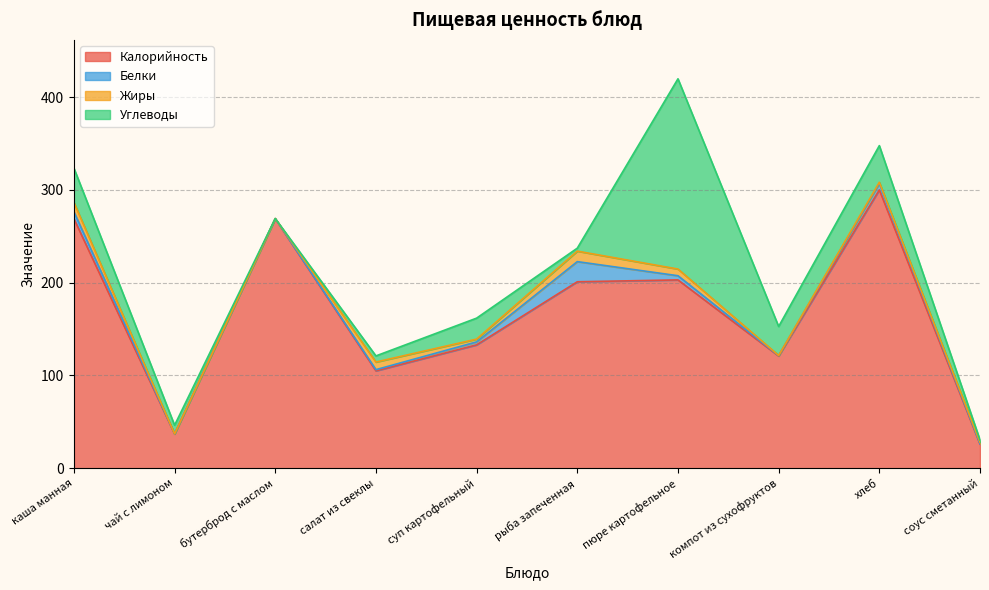

How many data points in Углеводы are above 22?

5